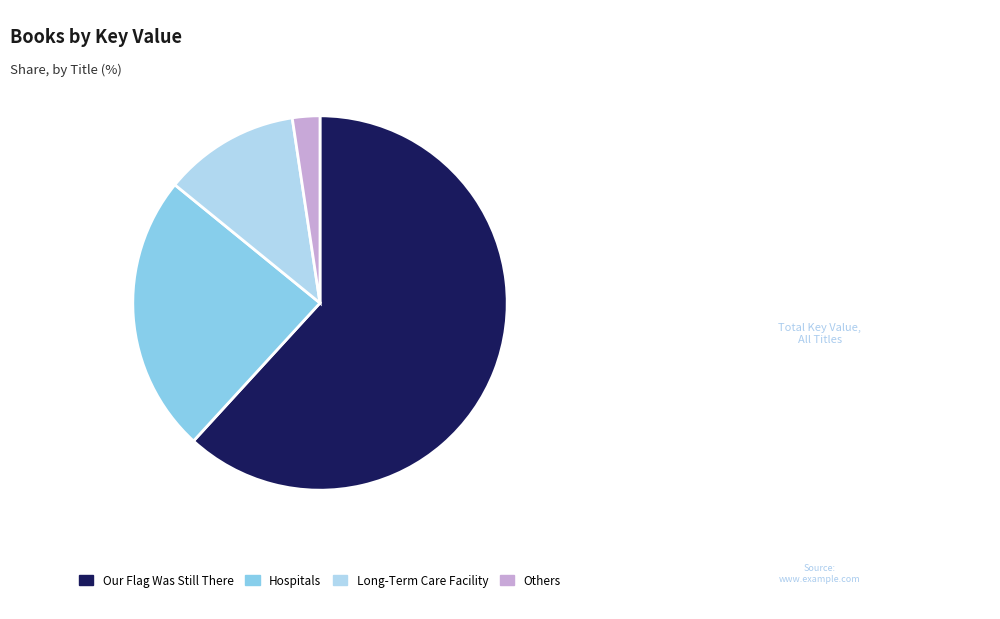

The Our Flag Was Still There slice represents 71% of the pie. True or false?

False